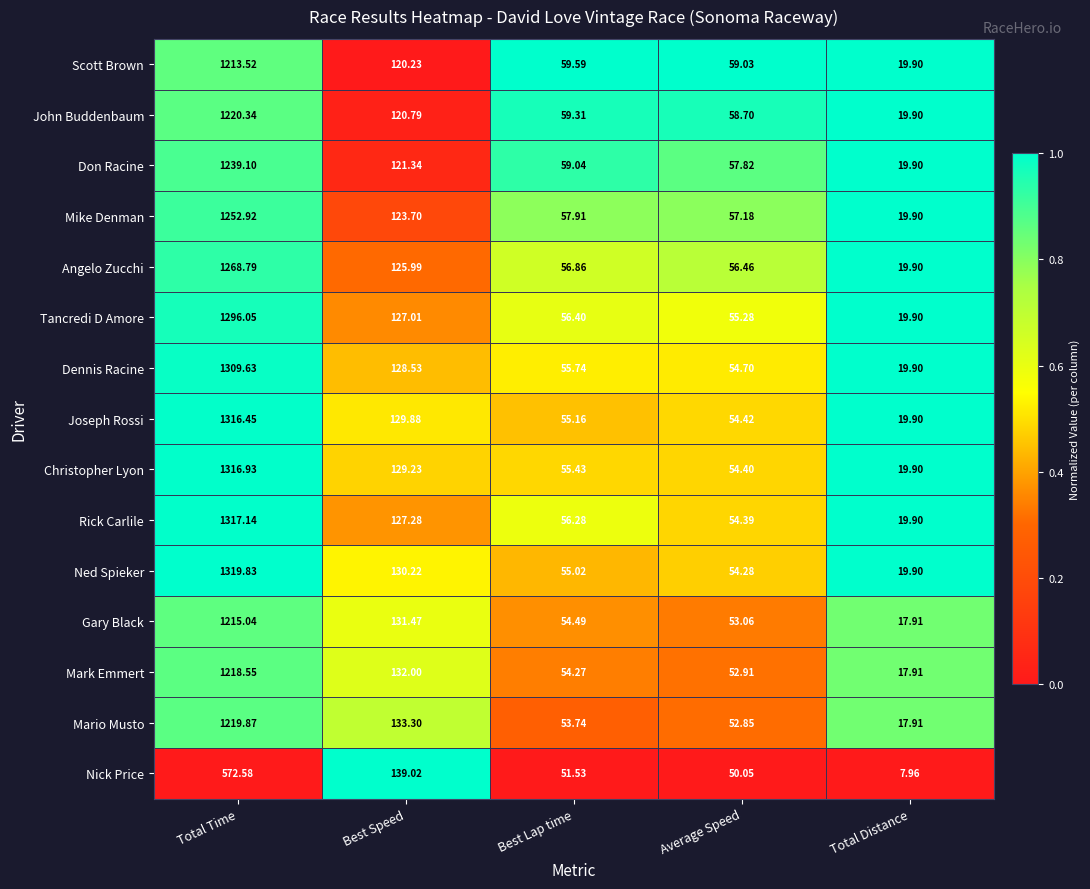

Which series changed the most between Best Speed and Average Speed?

Nick Price